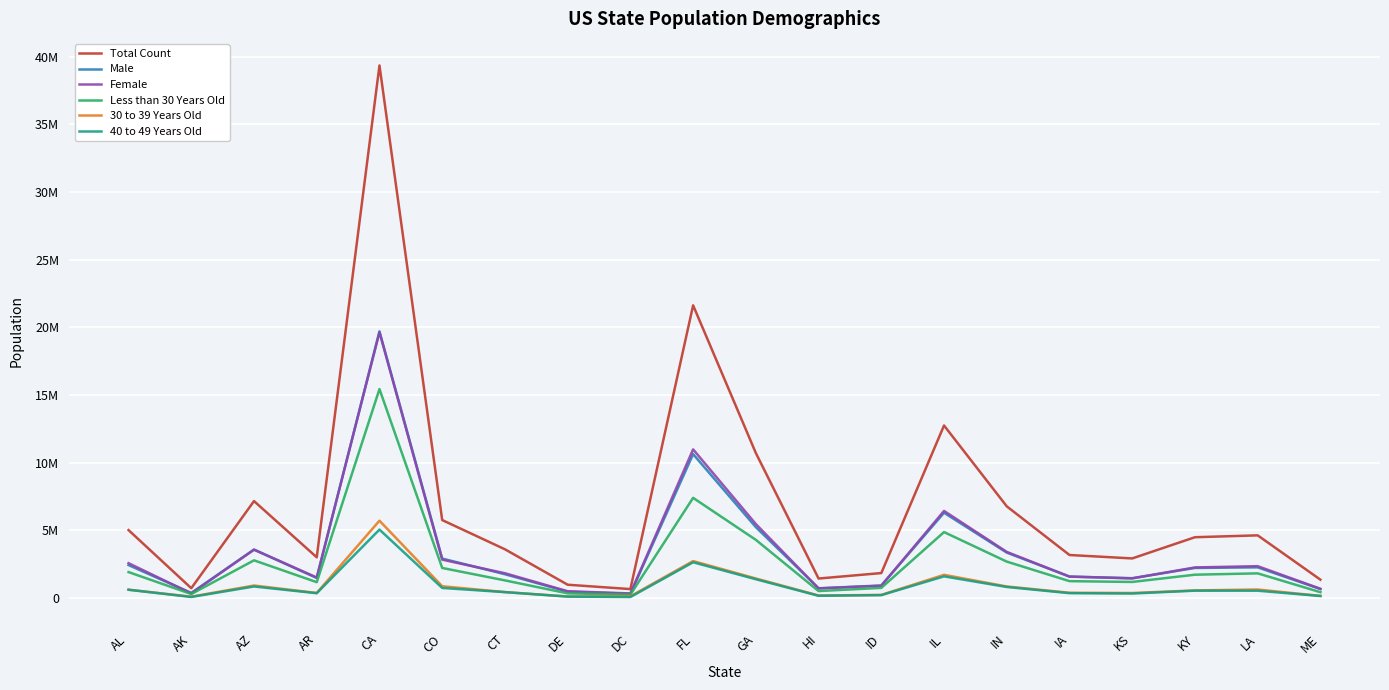

How many interior local peaks does the 40 to 49 Years Old series have?

5